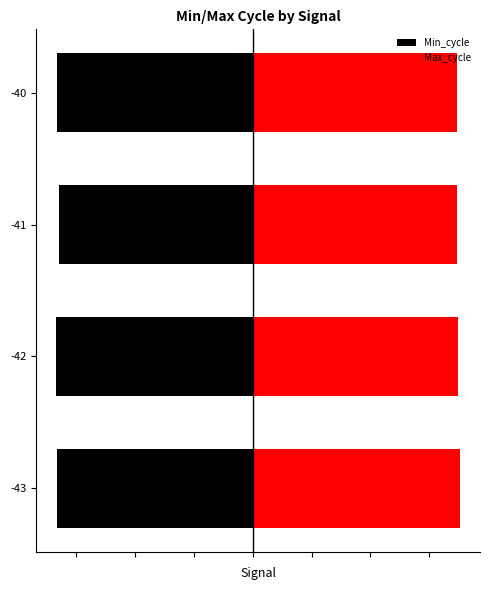

What is the sum of the Max_cycle values at 1 and 3?

174.0